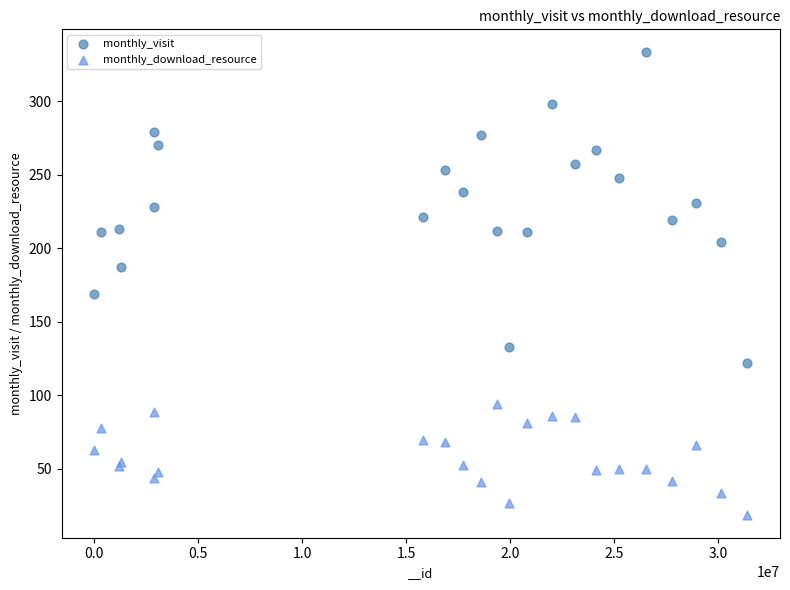

Which series contains the lowest Y value?

monthly_download_resource